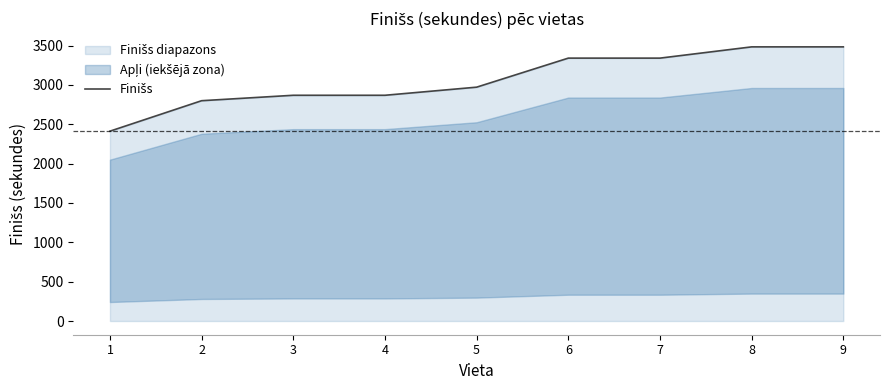

What is the change in value from 5 to 6?

+369